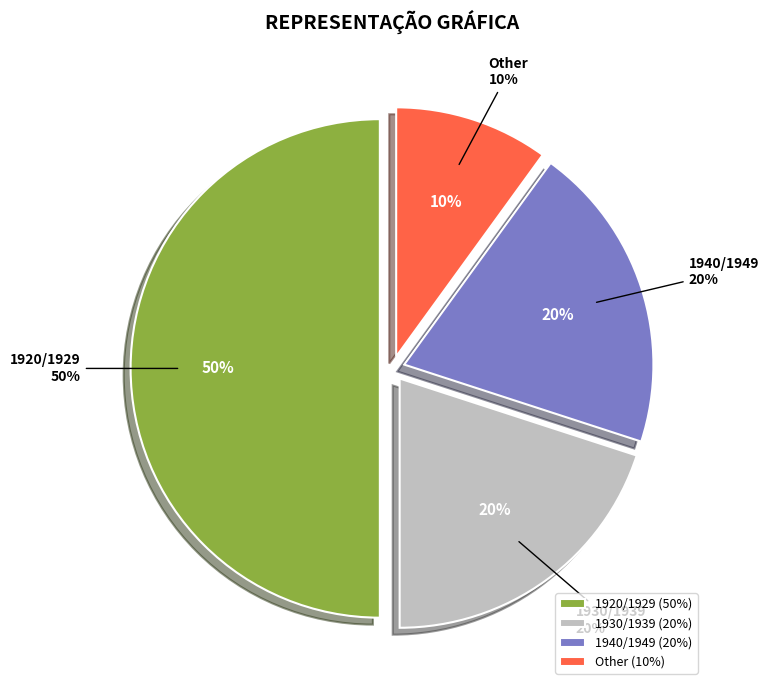

What is the largest slice in the pie chart?

1920/1929